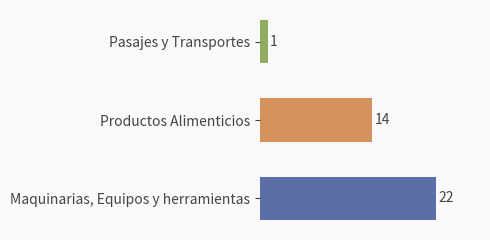

How many values are between 1 and 22?

3